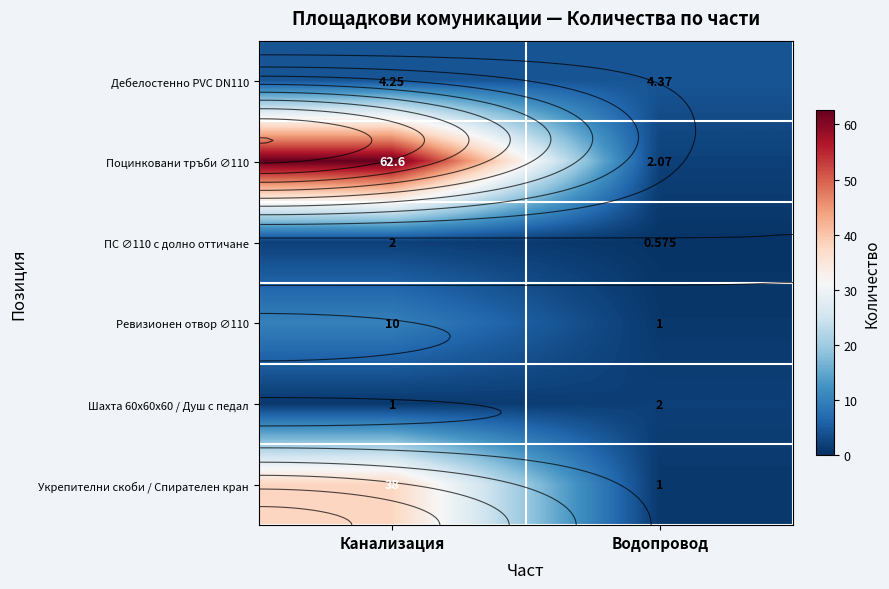

Is the value of Укрепителни скоби / Спирателен кран at Водопровод greater than the value of ПС ∅110 с долно оттичане at Водопровод?

Yes